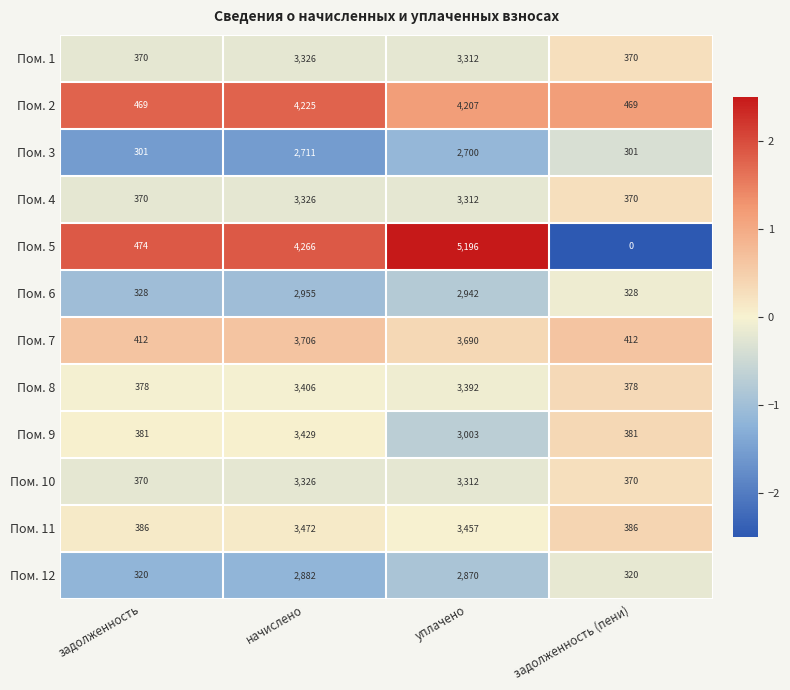

Is the value of Пом. 3 at задолженность (пени) greater than the value of Пом. 4 at задолженность?

No